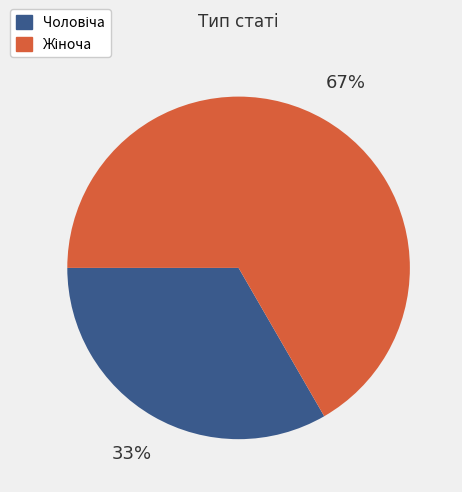

How many slices are in this pie chart?

2